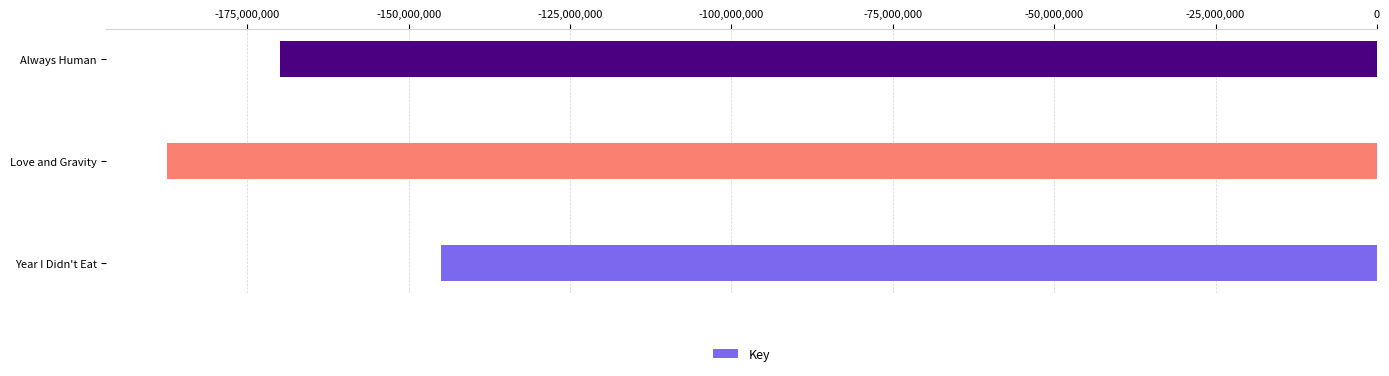

How many series are shown in this chart?

1